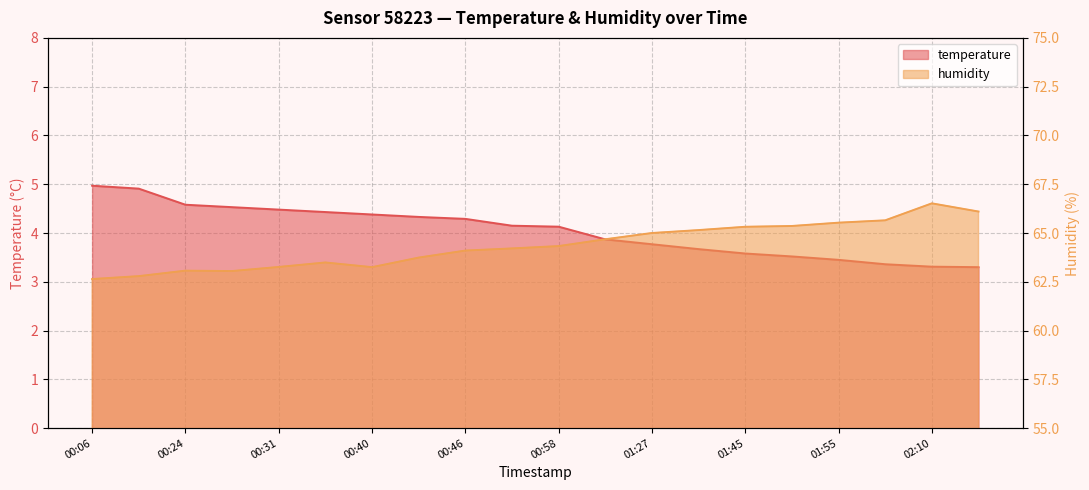

True or false: temperature and humidity cross at least once.

False